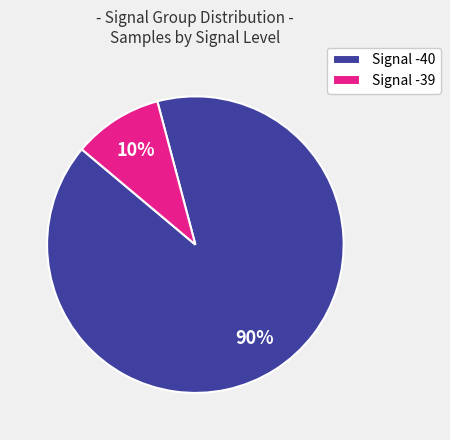

How many slices are in this pie chart?

2